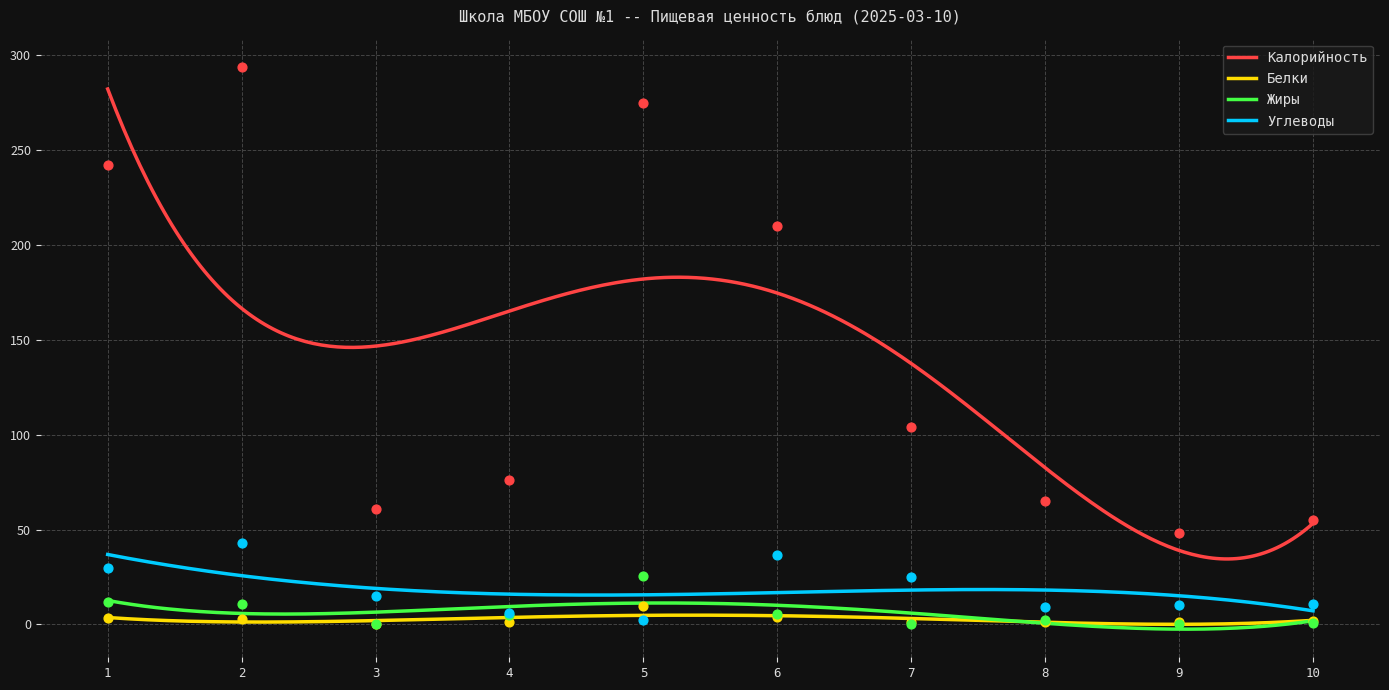

What are all the series names shown in the legend?

Калорийность, Белки, Жиры, Углеводы